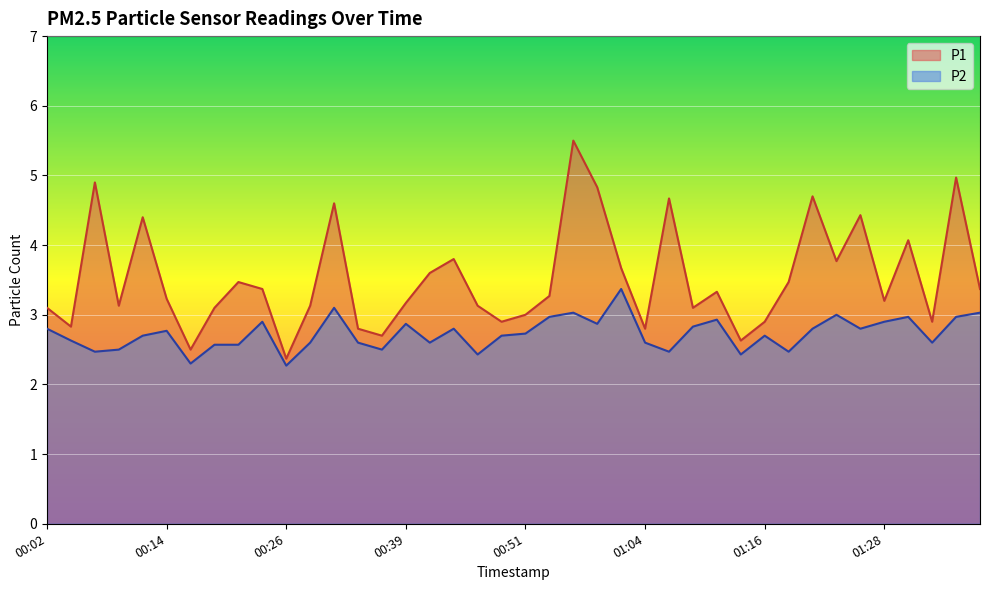

What are all the series names shown in the legend?

P1, P2